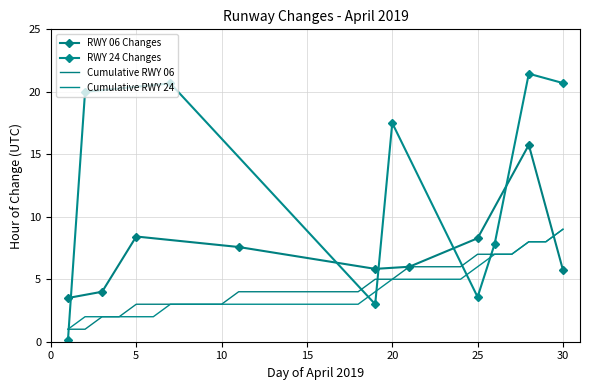

Is it true that RWY 06 Changes equals 6 at 16?

False